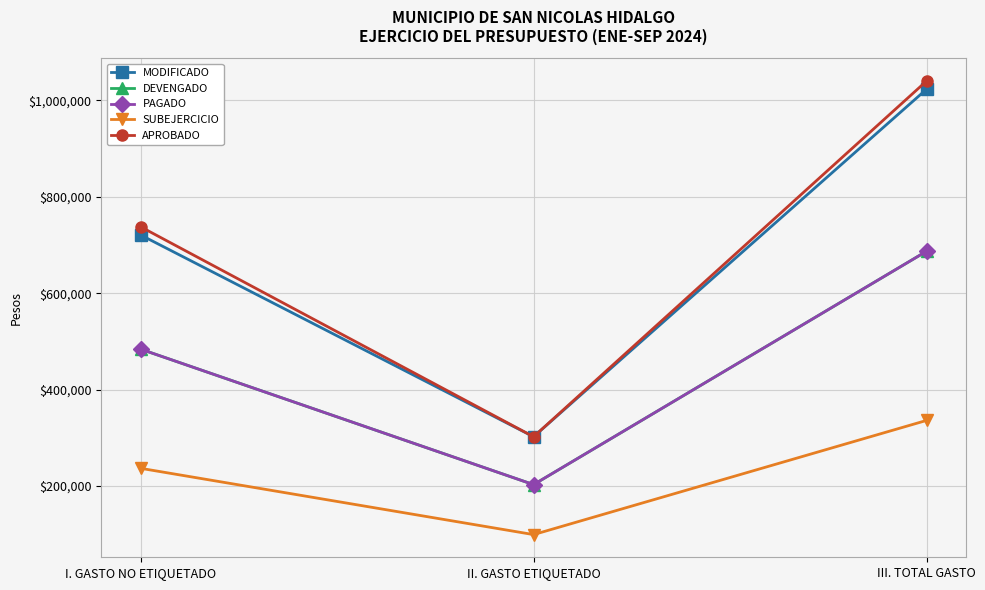

What is the sum of the DEVENGADO values at I. GASTO NO ETIQUETADO and II. GASTO ETIQUETADO?

687206